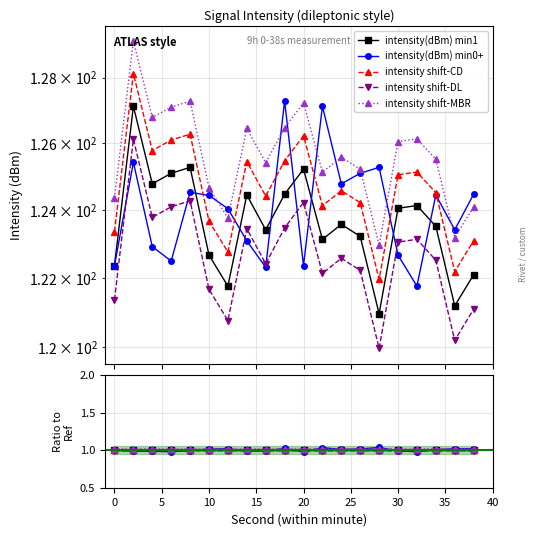

How many intersections are there between intensity(dBm) min0+ and intensity shift-CD?

7